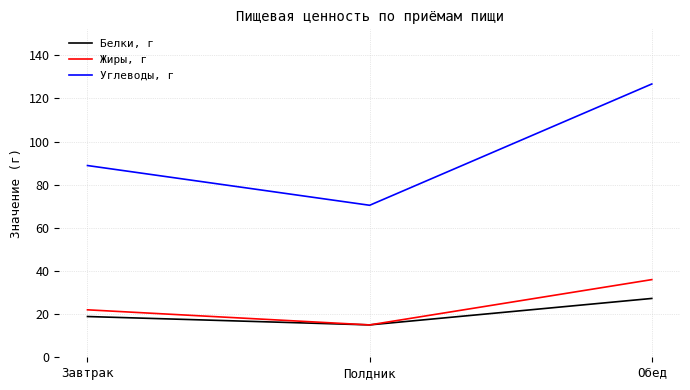

Rank the series by their maximum value, from lowest to highest.

Белки, г, Жиры, г, Углеводы, г